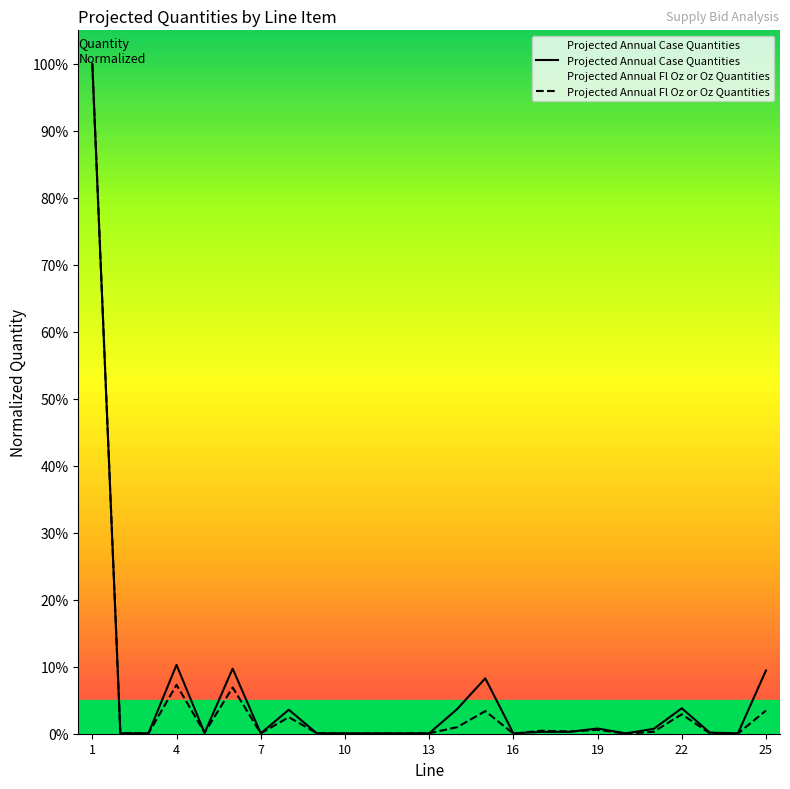

Is it true that Projected Annual Fl Oz or Oz Quantities equals 1.0 at 1?

True